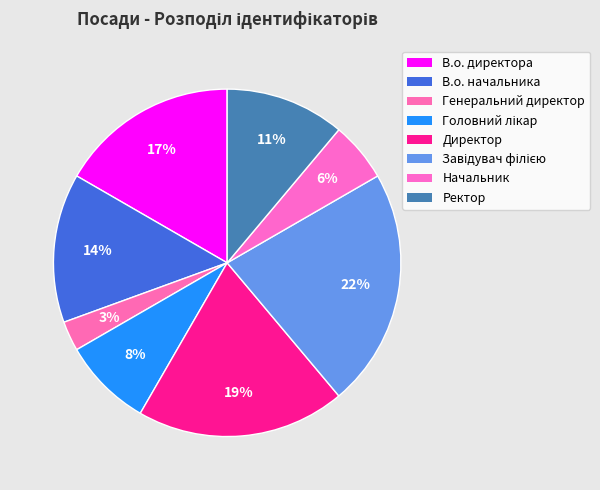

How many segments does this pie chart have?

8